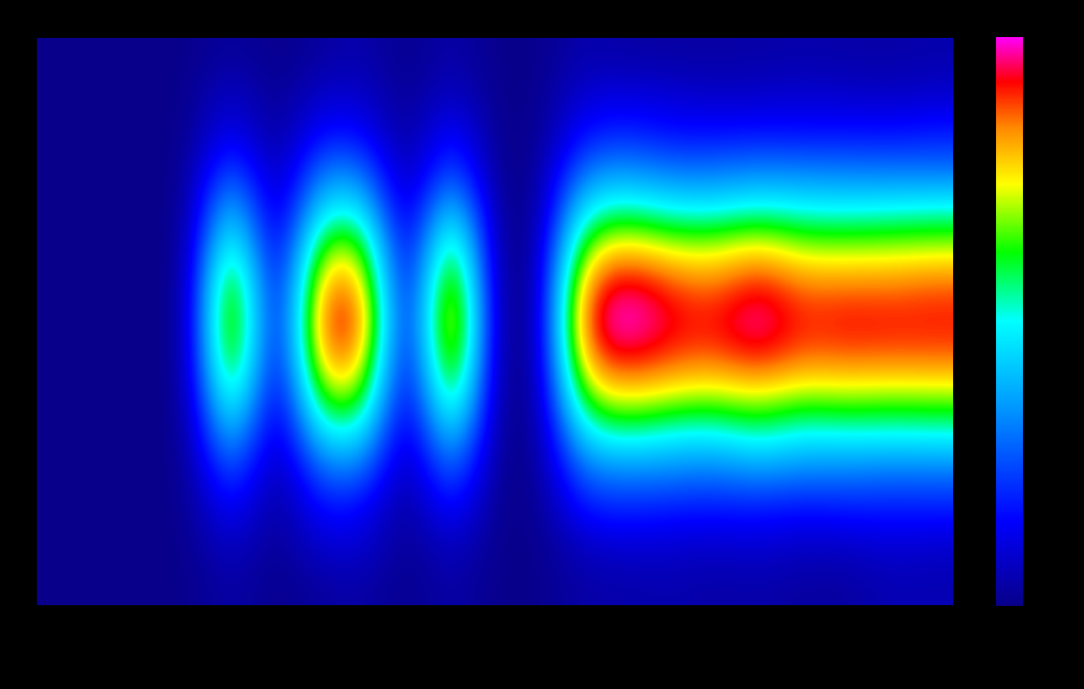

Between 21
(Thu) and 28
(Thu), which is larger?

28
(Thu)